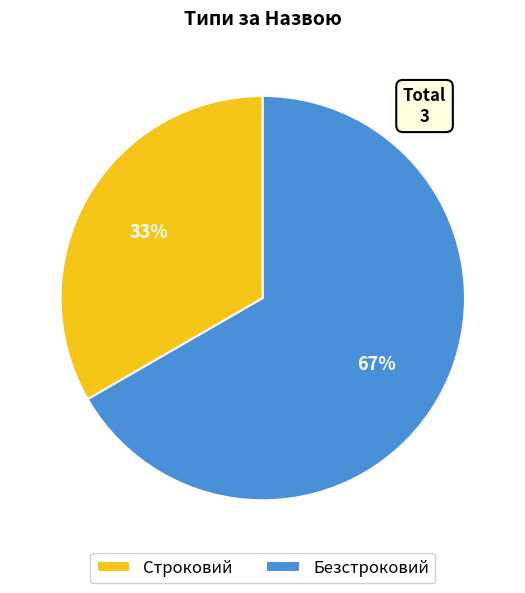

What is the ratio of the value at Безстроковий to the value at Строковий?

2.0